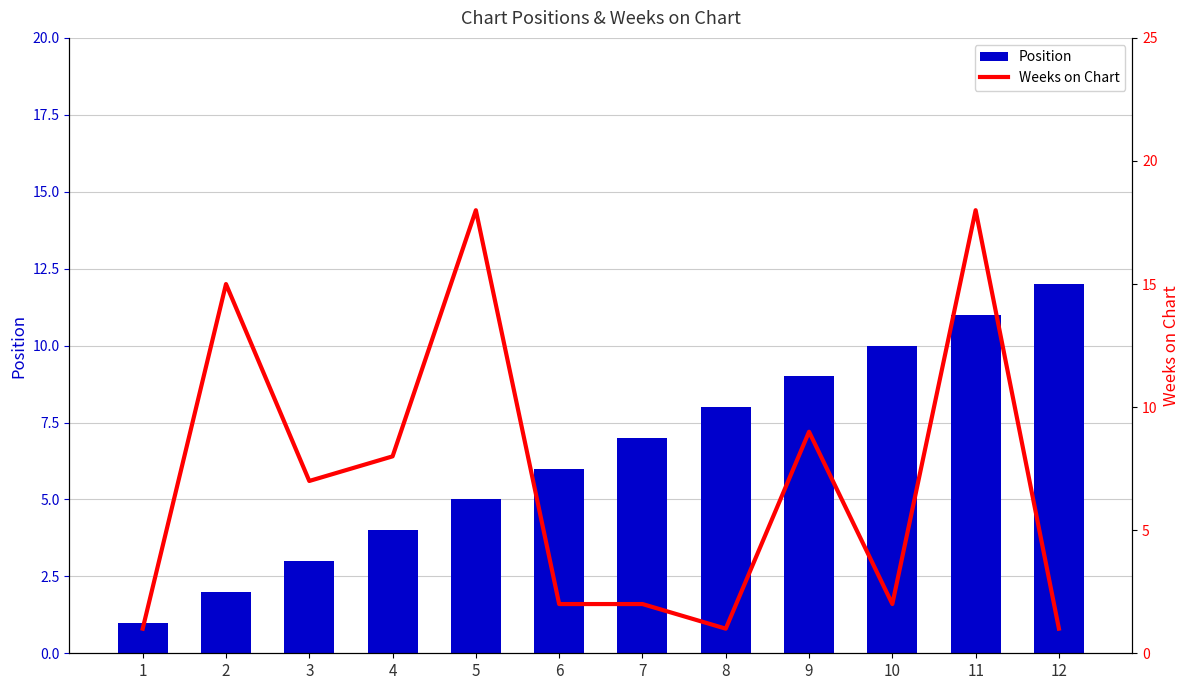

What is the value of the Weeks on Chart bar at the 6th from the left?

2